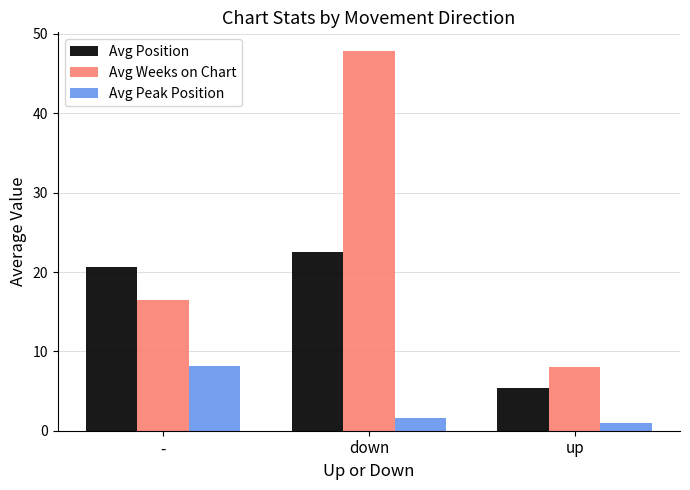

Reading left to right, extract all data points from this chart.

Avg Position: 20.6	22.5	5.3
Avg Weeks on Chart: 16.5	47.8	8.0
Avg Peak Position: 8.1	1.5	1.0